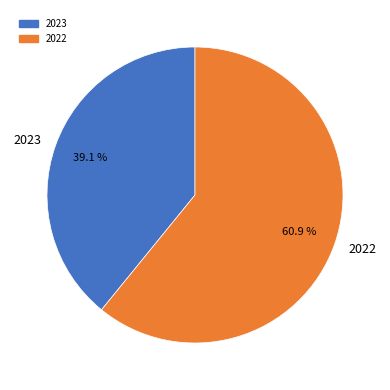

What percentage is NOT represented by 2023?

60.9%